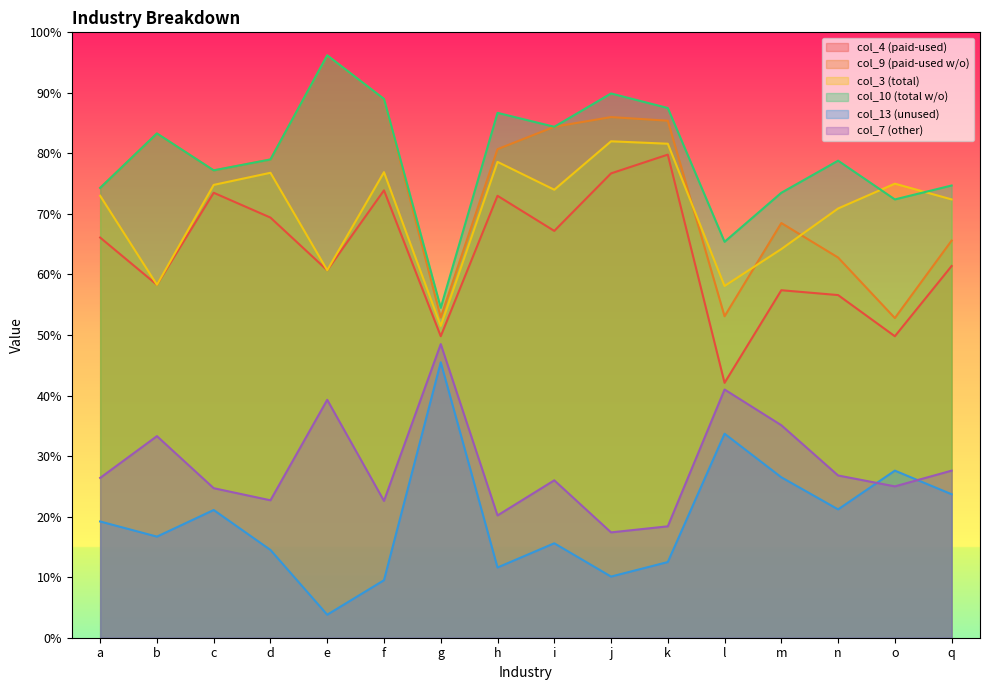

What position from the right is m?

4